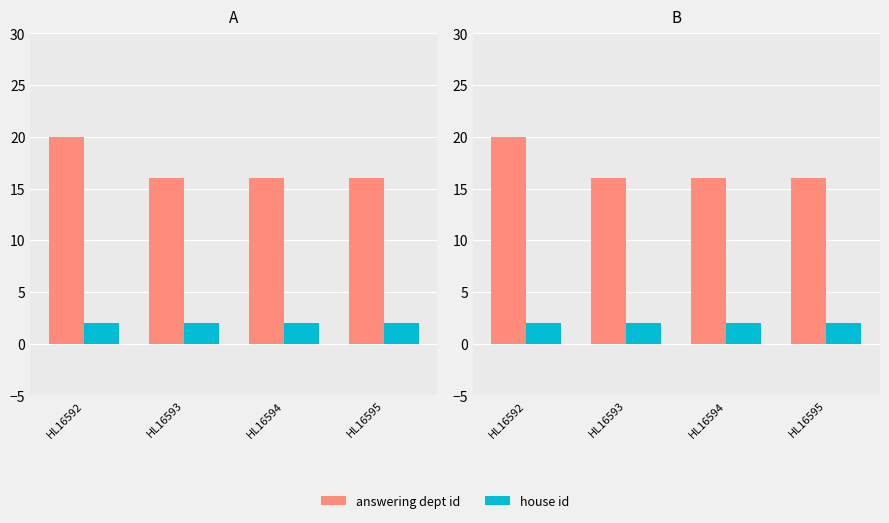

What is the difference between the highest and lowest values at HL16595?

14